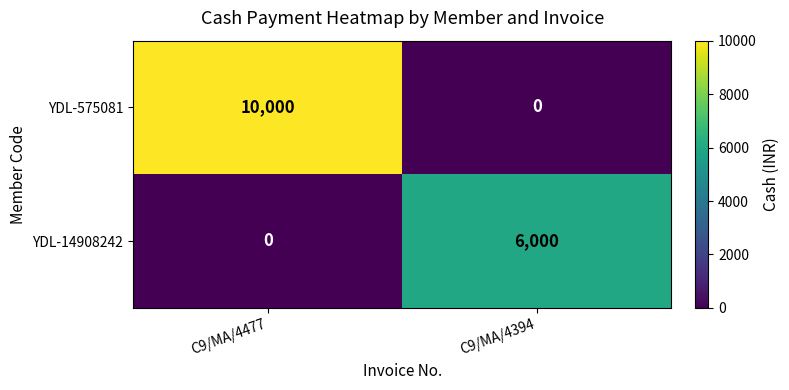

Is it true that YDL-575081 equals 2619 at C9/MA/4477?

False